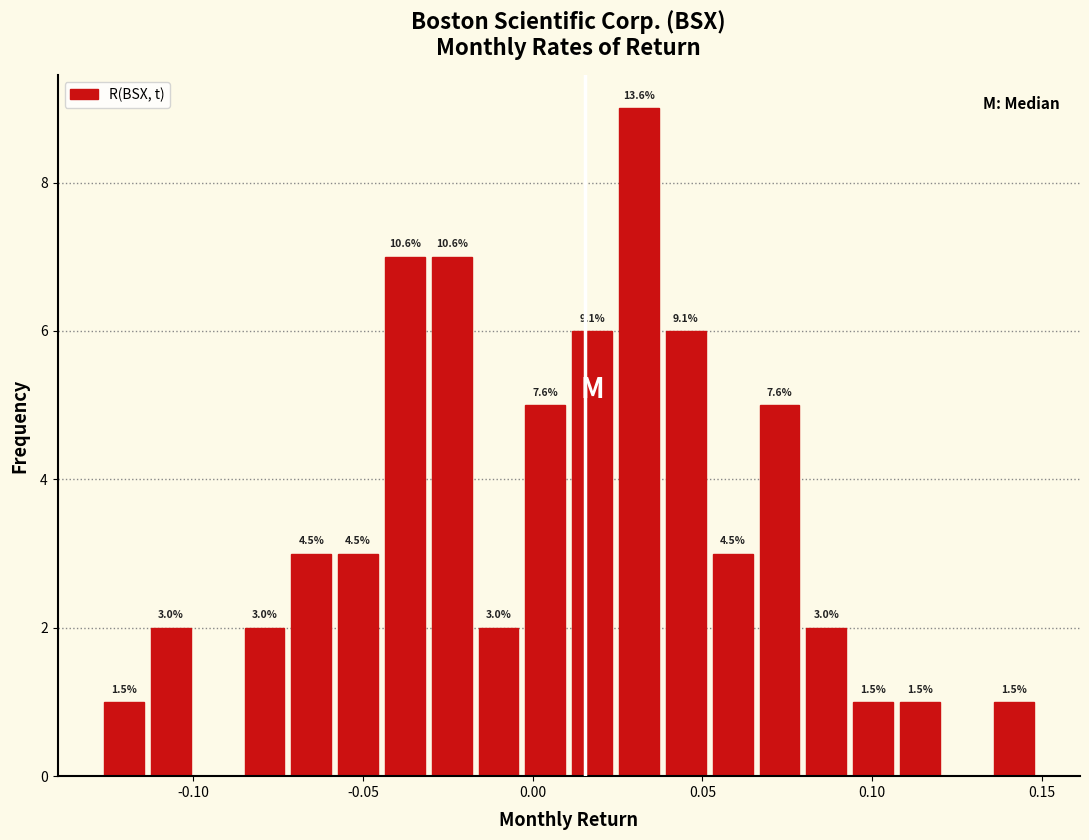

Read against the x-axis, roughly where is the centre of the tallest bar?

0.030